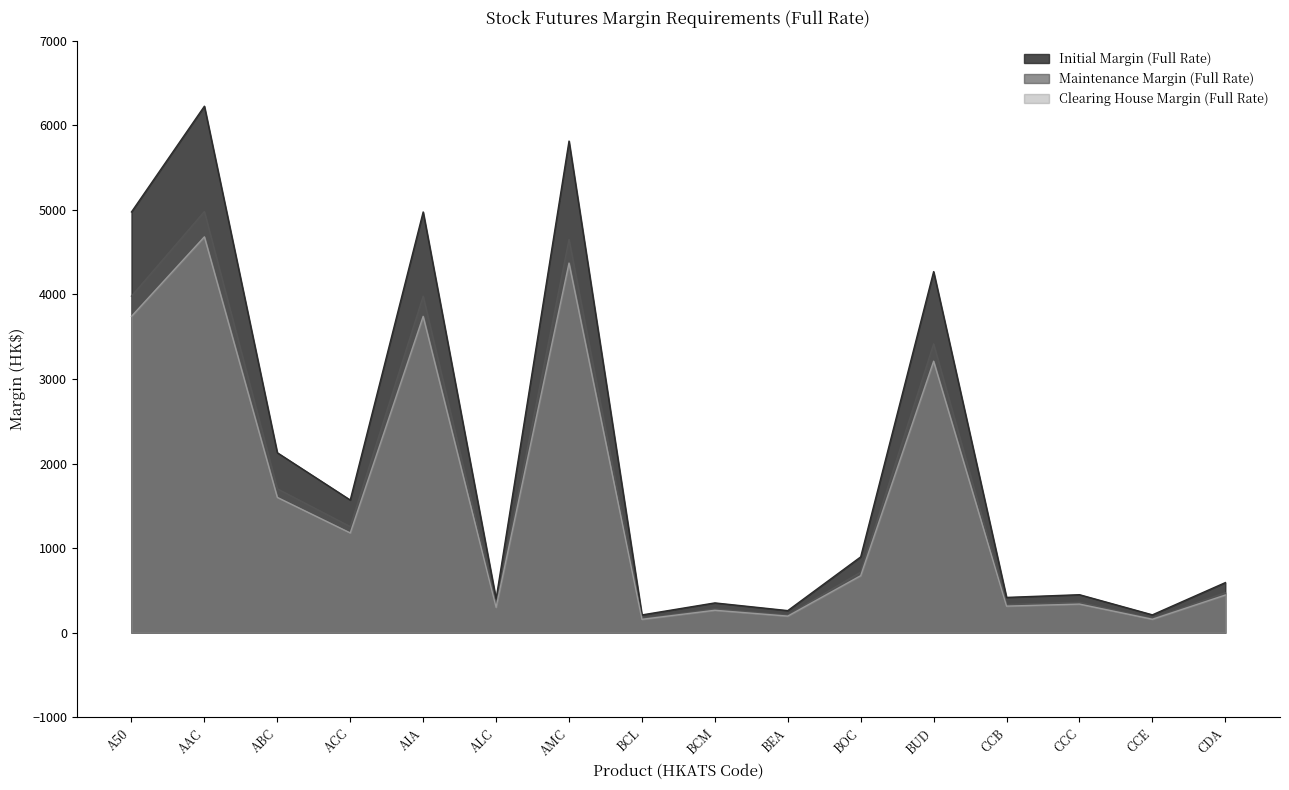

Which series changed the most between ABC and BOC?

Initial Margin (Full Rate)